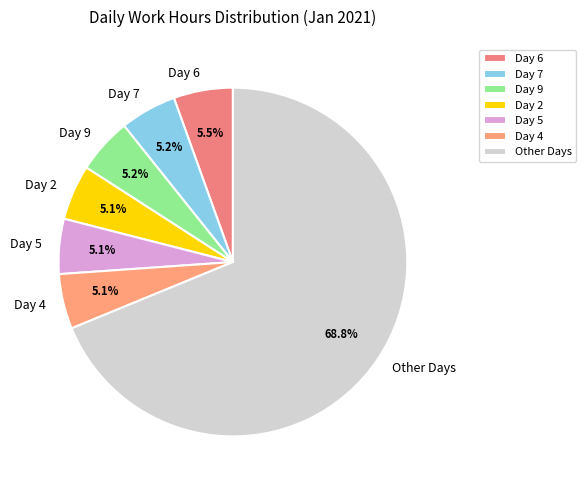

How many segments does this pie chart have?

7